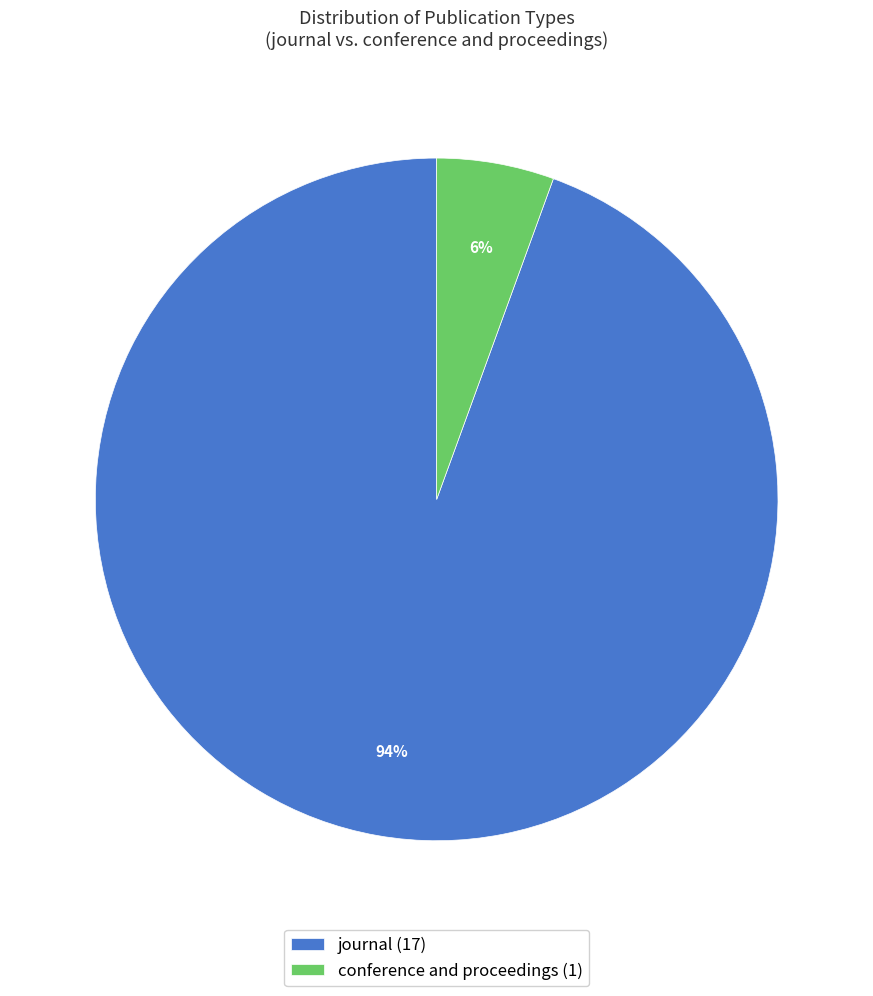

Count the number of slices in the pie.

2